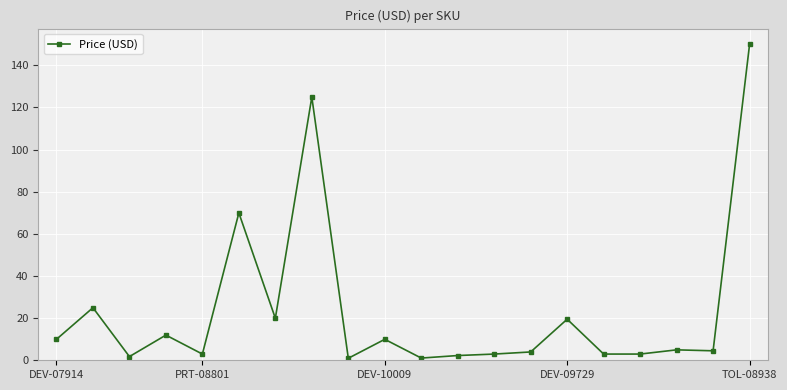

What is the sum of all values?

472.3